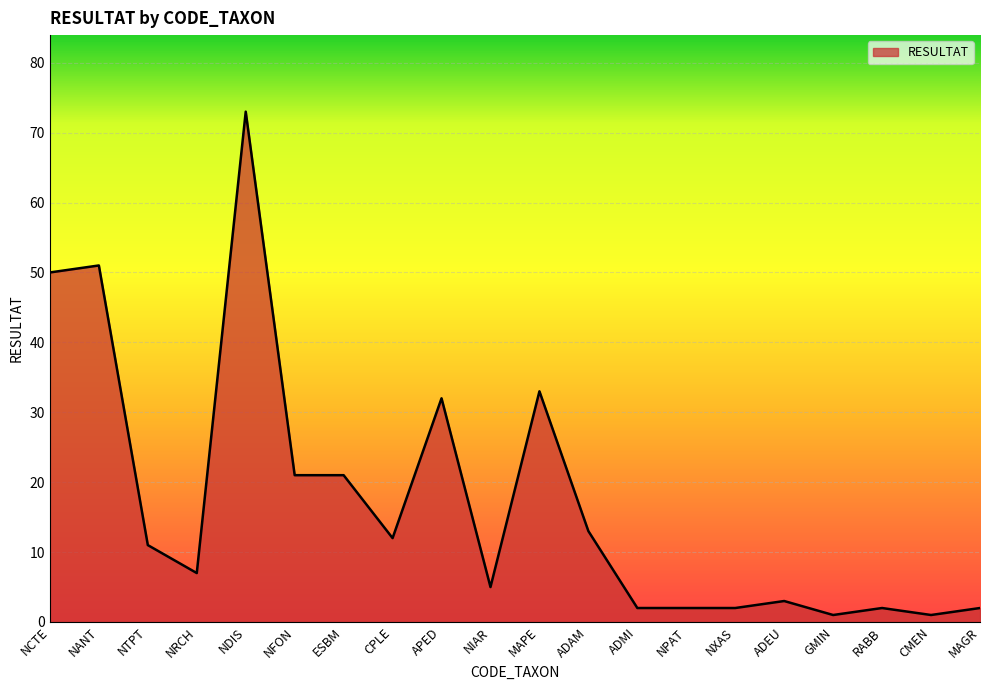

What position from the left is MAGR?

20